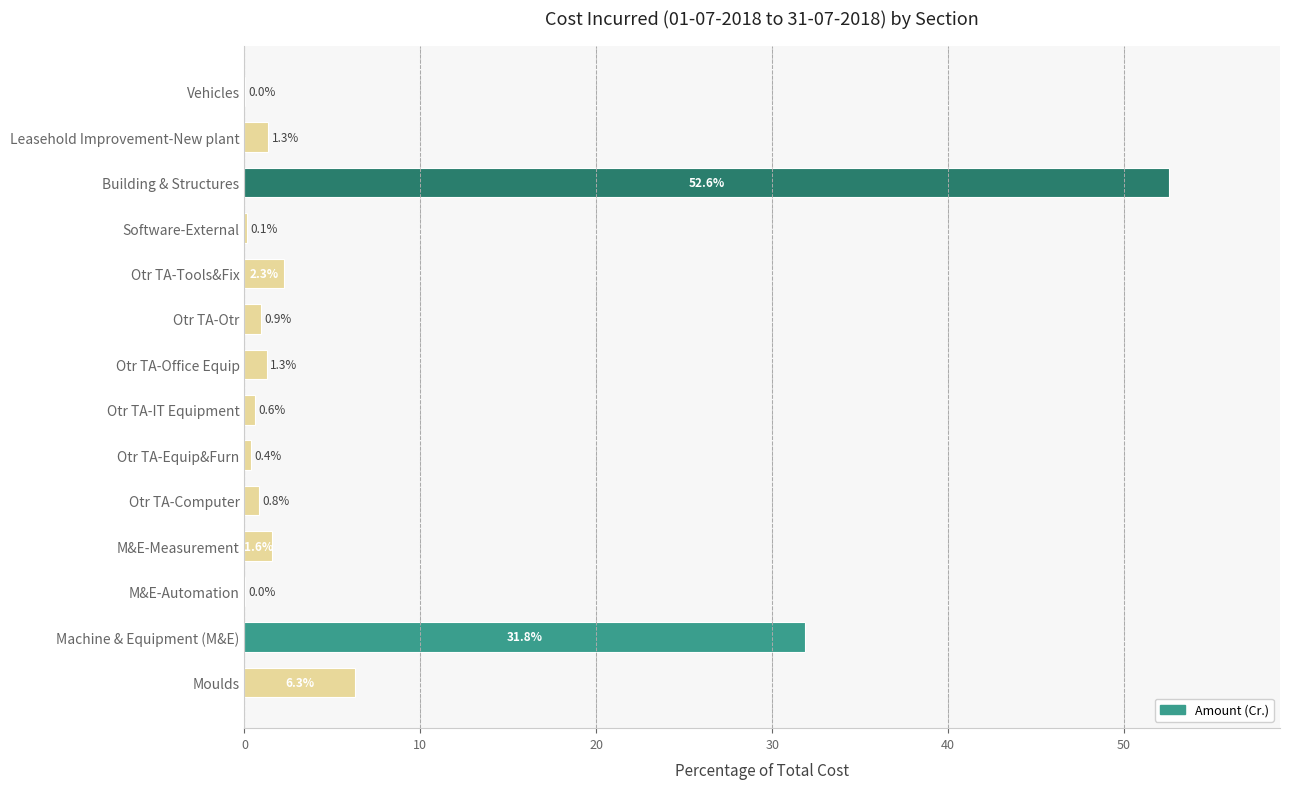

What is the sum of the values at Otr TA-Otr and Otr TA-Equip&Furn?

1.3